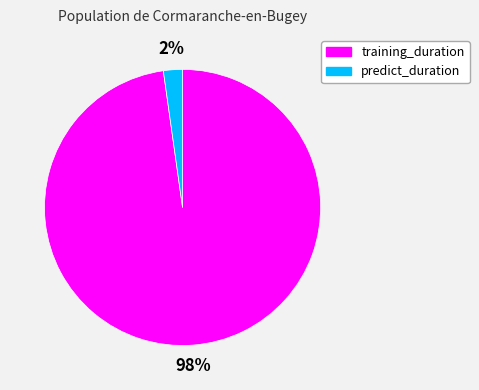

Between training_duration and predict_duration, which is larger?

training_duration